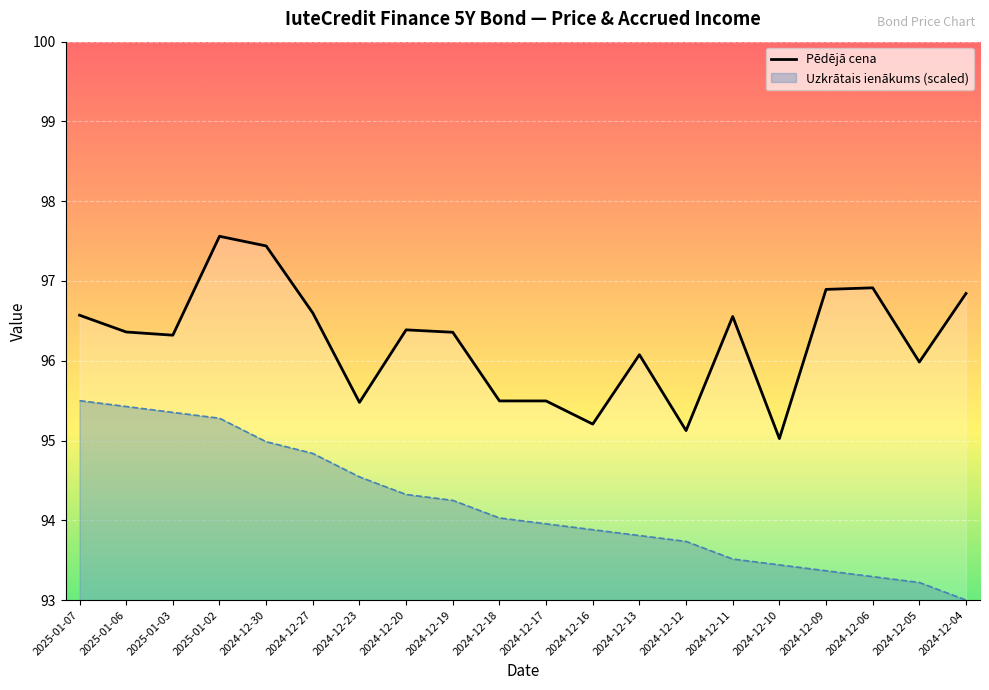

Reading left to right, what are all the values shown in this chart?

Pēdējā cena: 2025-01-07=96.6	2025-01-06=96.4	2025-01-03=96.3	2025-01-02=97.6	2024-12-30=97.4	2024-12-27=96.6	2024-12-23=95.5	2024-12-20=96.4	2024-12-19=96.4	2024-12-18=95.5	2024-12-17=95.5	2024-12-16=95.2	2024-12-13=96.1	2024-12-12=95.1	2024-12-11=96.6	2024-12-10=95.0	2024-12-09=96.9	2024-12-06=96.9	2024-12-05=96.0	2024-12-04=96.8
Uzkrātais ienākums: 2025-01-07=95.5	2025-01-06=95.4	2025-01-03=95.4	2025-01-02=95.3	2024-12-30=95.0	2024-12-27=94.8	2024-12-23=94.5	2024-12-20=94.3	2024-12-19=94.2	2024-12-18=94.0	2024-12-17=94.0	2024-12-16=93.9	2024-12-13=93.8	2024-12-12=93.7	2024-12-11=93.5	2024-12-10=93.4	2024-12-09=93.4	2024-12-06=93.3	2024-12-05=93.2	2024-12-04=93.0